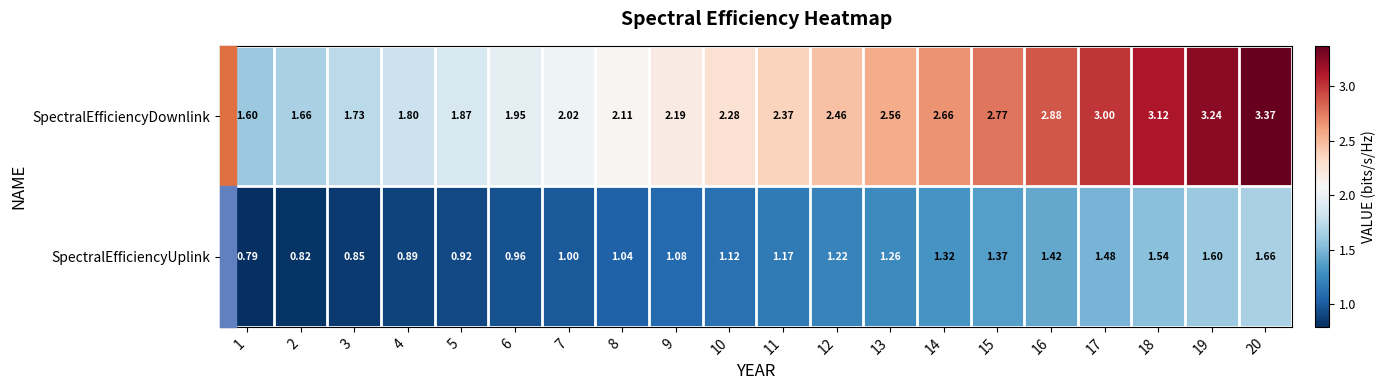

Which series has the largest total across all categories?

SpectralEfficiencyDownlink